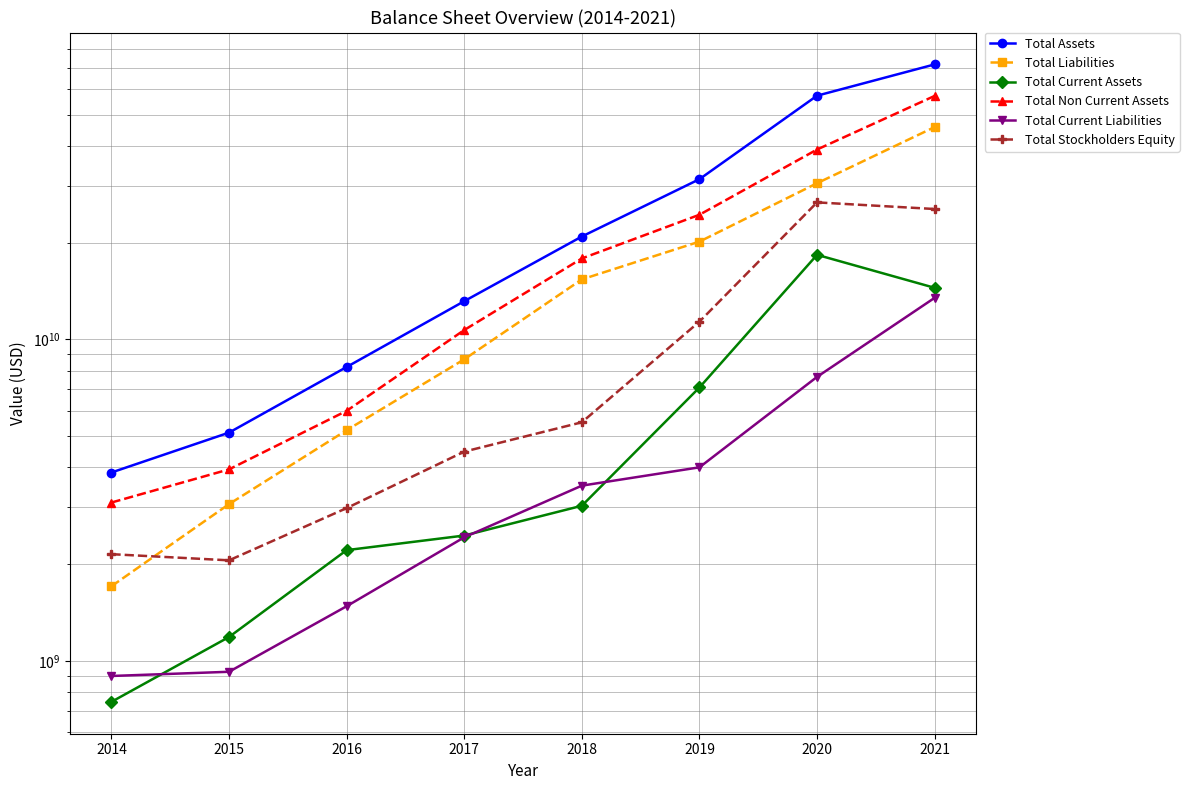

Is the value of Total Current Liabilities at 2018 greater than the value of Total Liabilities at 2020?

No